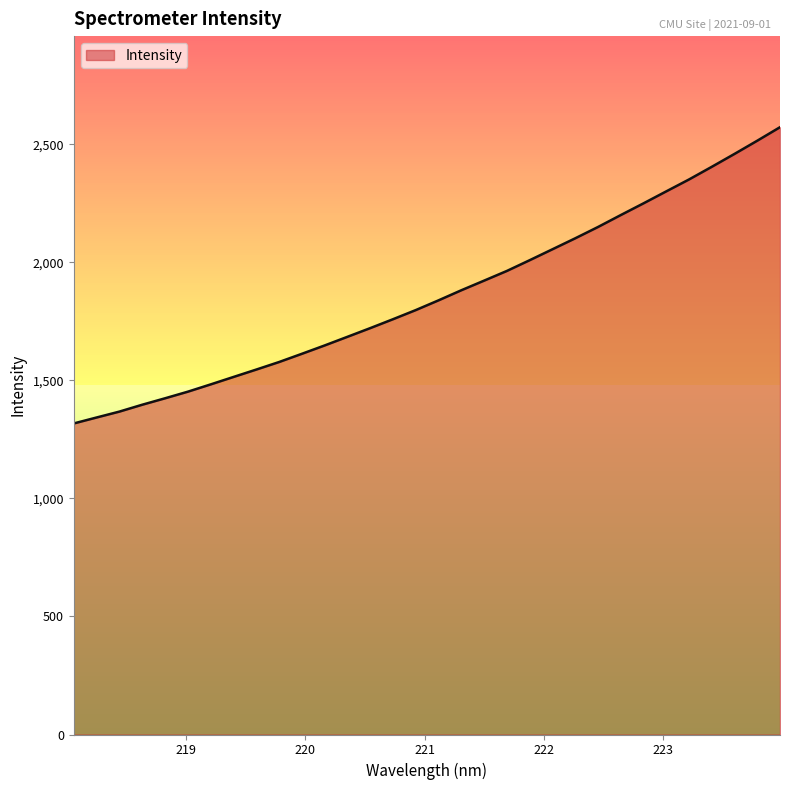

What is the difference between the maximum and minimum values?

1254.6